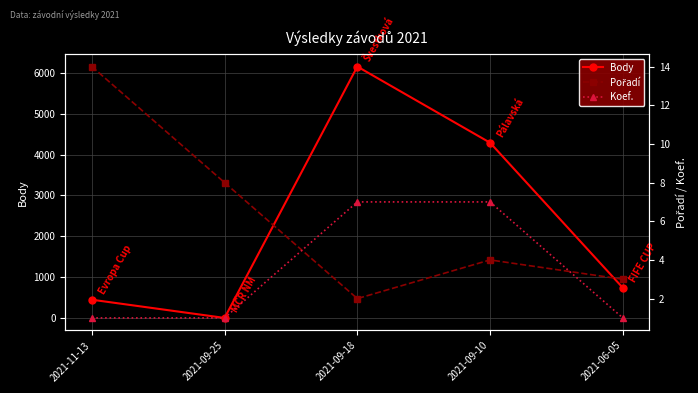

True or false: Body has more than 1 points higher than both neighbors.

False